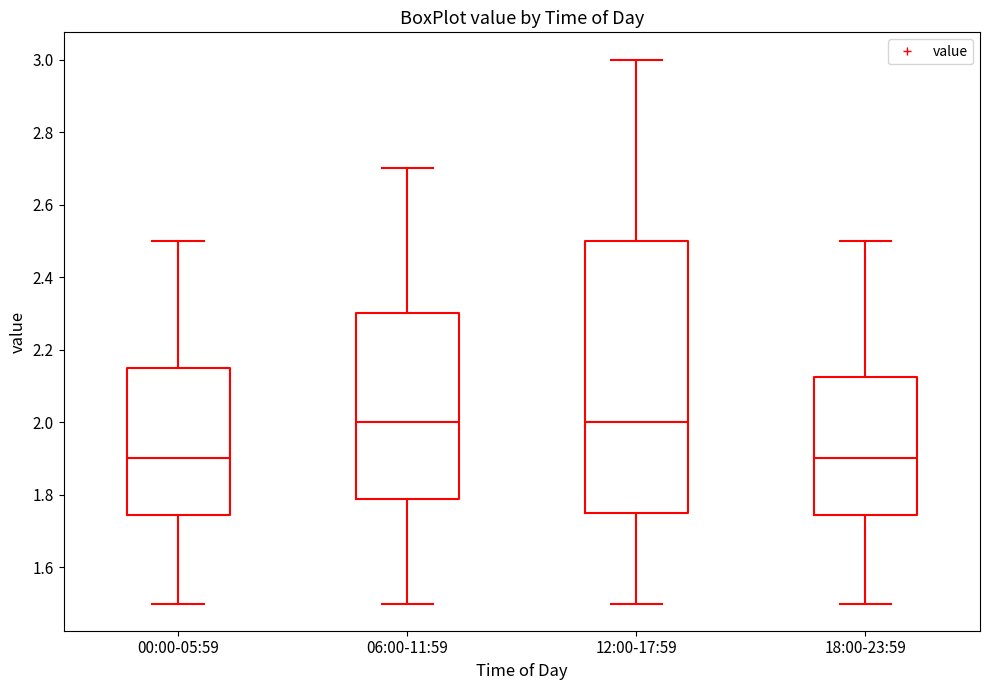

Reading left to right, read every box against the y-axis: the position of its median line, the range the box covers, and the ends of its whiskers. The values are not printed on the chart, so give them approximately, as read against the axis.

00:00-05:59: median 1.90, box 1.74 to 2.16, whiskers 1.50 to 2.50
06:00-11:59: median 2.00, box 1.78 to 2.30, whiskers 1.50 to 2.70
12:00-17:59: median 2.00, box 1.76 to 2.50, whiskers 1.50 to 3.00
18:00-23:59: median 1.90, box 1.74 to 2.12, whiskers 1.50 to 2.50